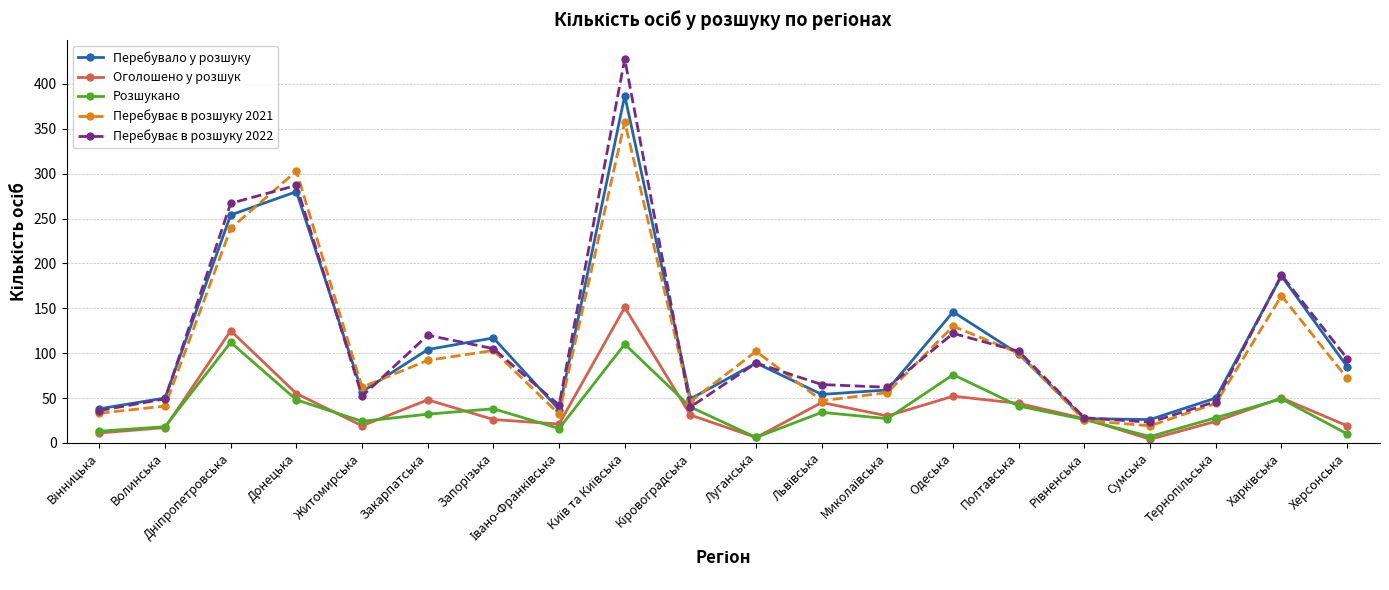

What is the spread (max minus min) of values at Херсонська?

84